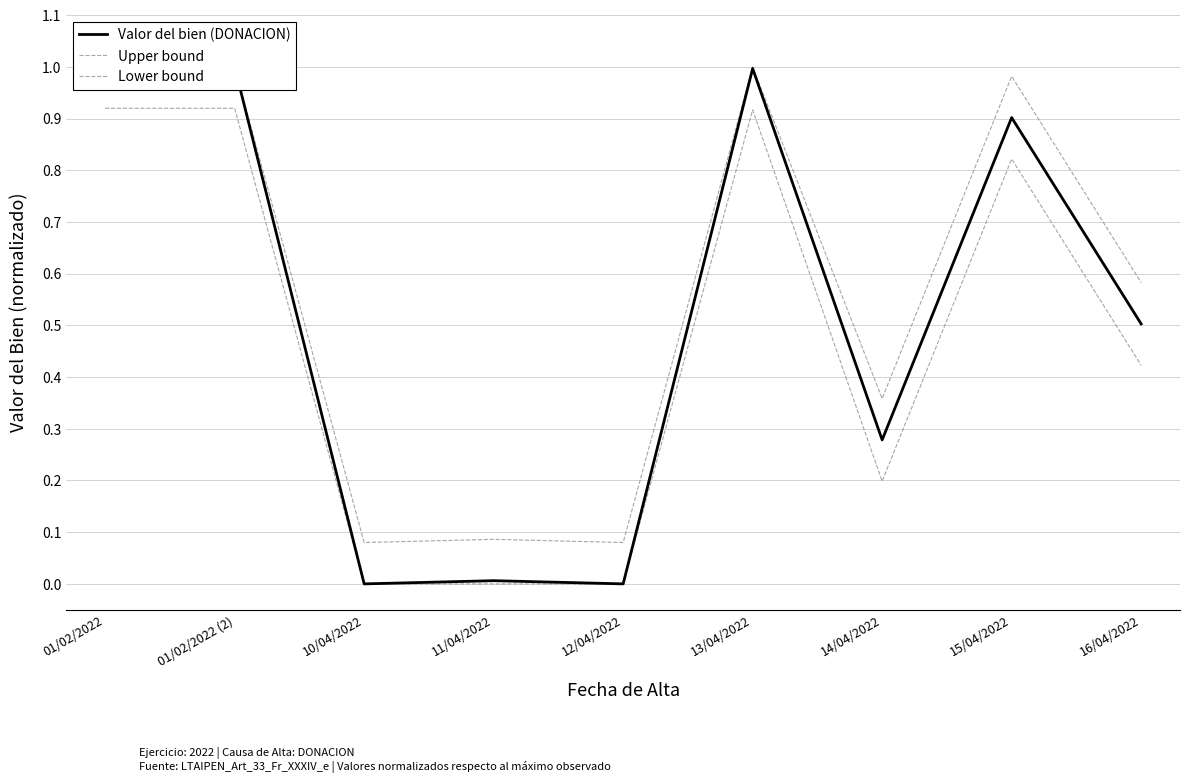

Reading right to left, list all the values displayed in this chart.

Valor del bien (DONACION): 16/04/2022=0.5	15/04/2022=0.9	14/04/2022=0.3	13/04/2022=1.0	12/04/2022=0.0	11/04/2022=0.0	10/04/2022=0.0	01/02/2022 (2)=1.0	01/02/2022=1.0
Upper bound: 16/04/2022=0.6	15/04/2022=1.0	14/04/2022=0.4	13/04/2022=1.0	12/04/2022=0.1	11/04/2022=0.1	10/04/2022=0.1	01/02/2022 (2)=1.0	01/02/2022=1.0
Lower bound: 16/04/2022=0.4	15/04/2022=0.8	14/04/2022=0.2	13/04/2022=0.9	12/04/2022=0.0	11/04/2022=0.0	10/04/2022=0.0	01/02/2022 (2)=0.9	01/02/2022=0.9